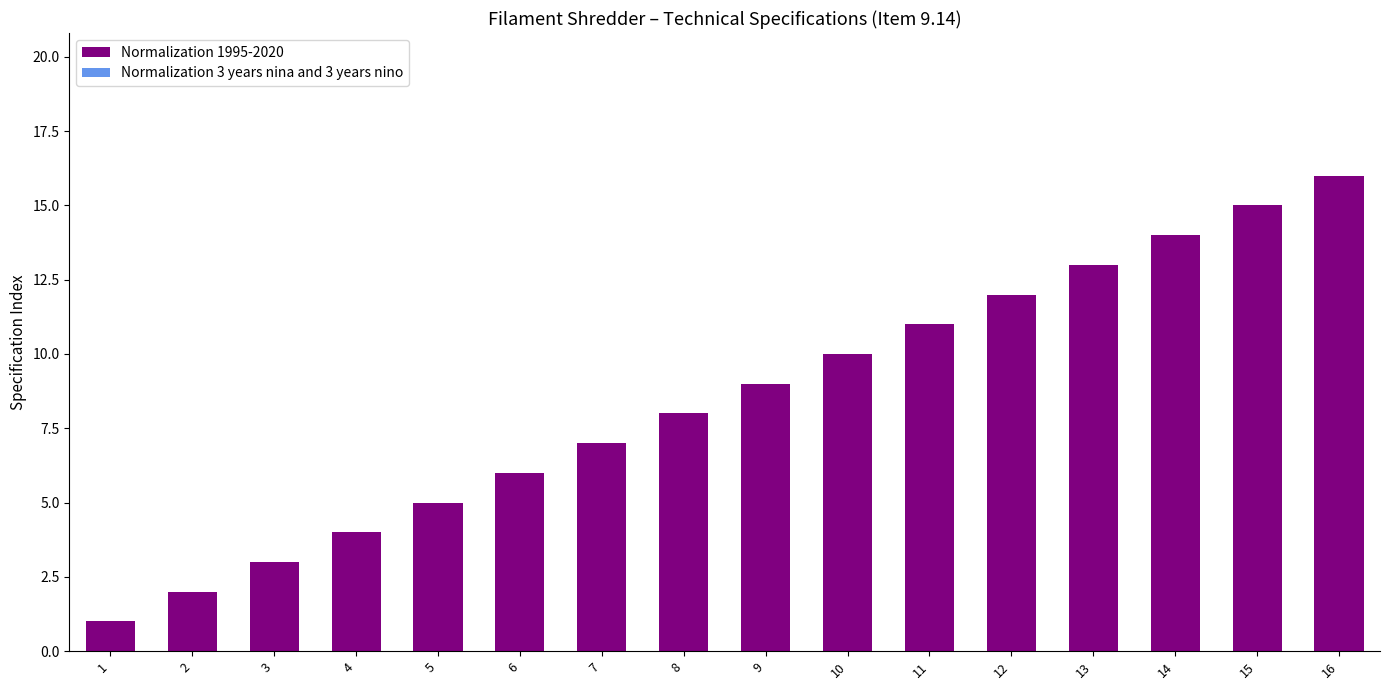

What is the sum of all values?

136